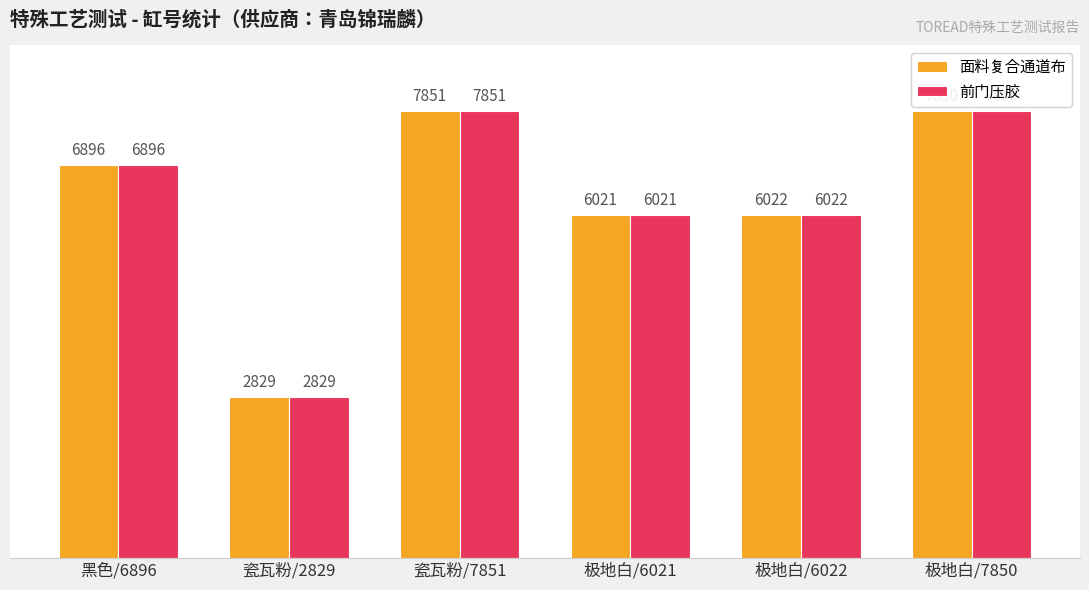

At how many categories does at least one series exceed 6010?

5